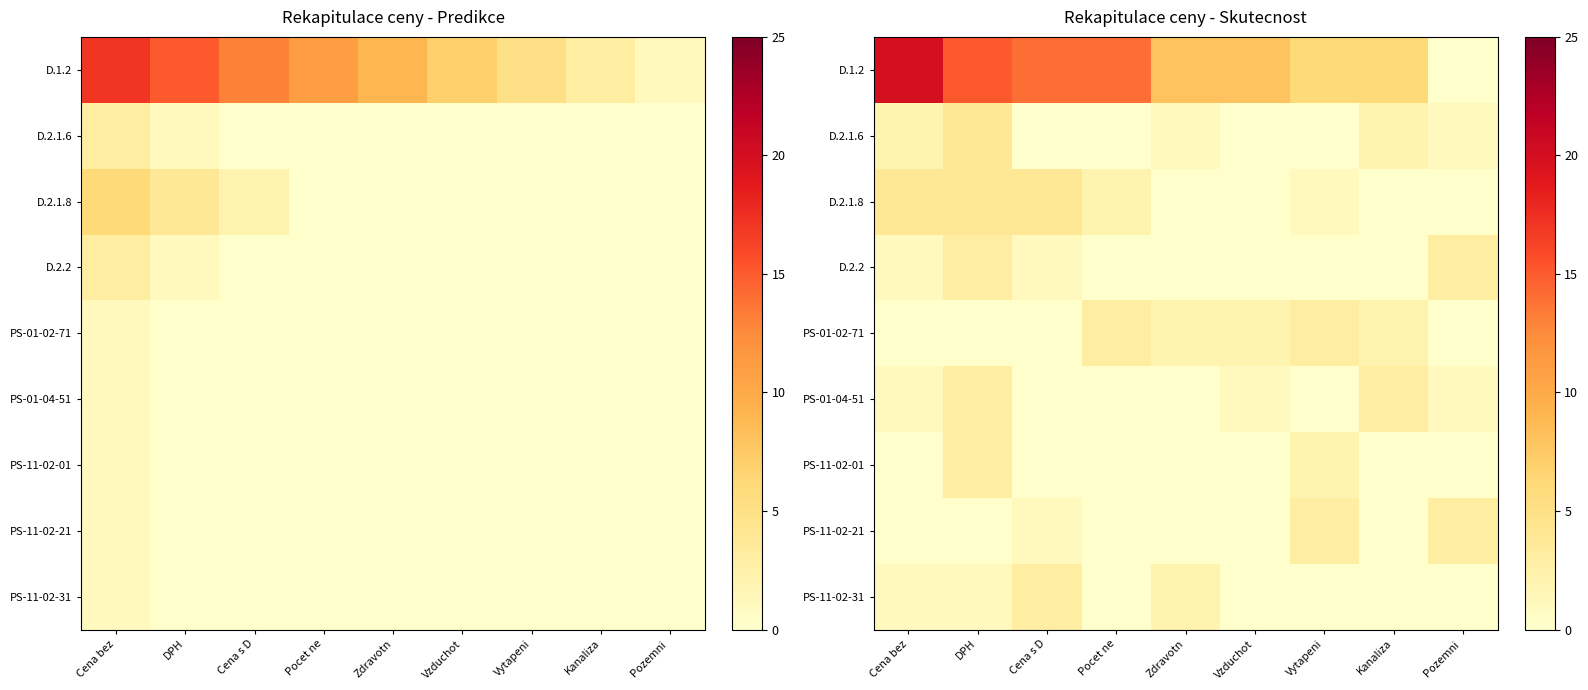

Which series has the largest total across all categories?

D.1.2